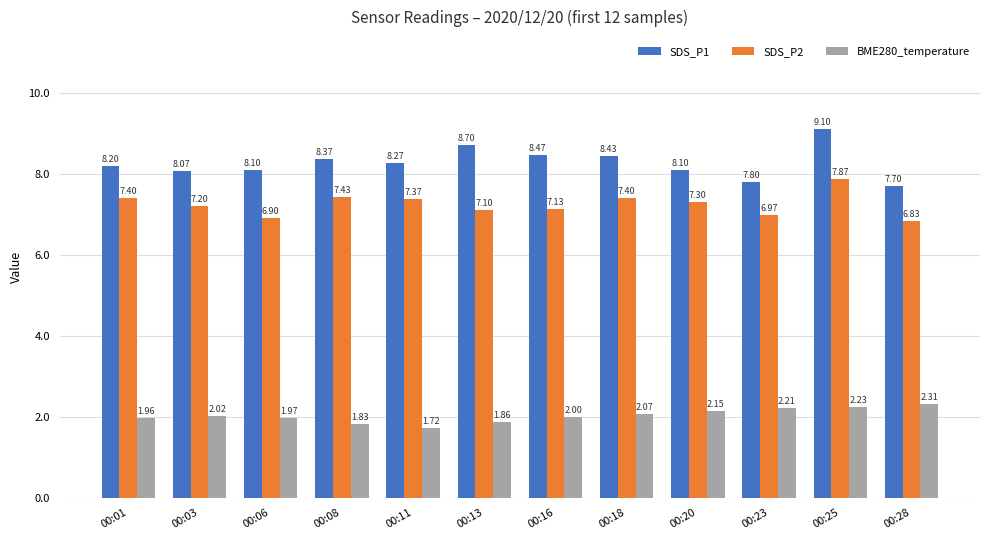

The SDS_P2 series shows 7.2 at 00:03. True or false?

True